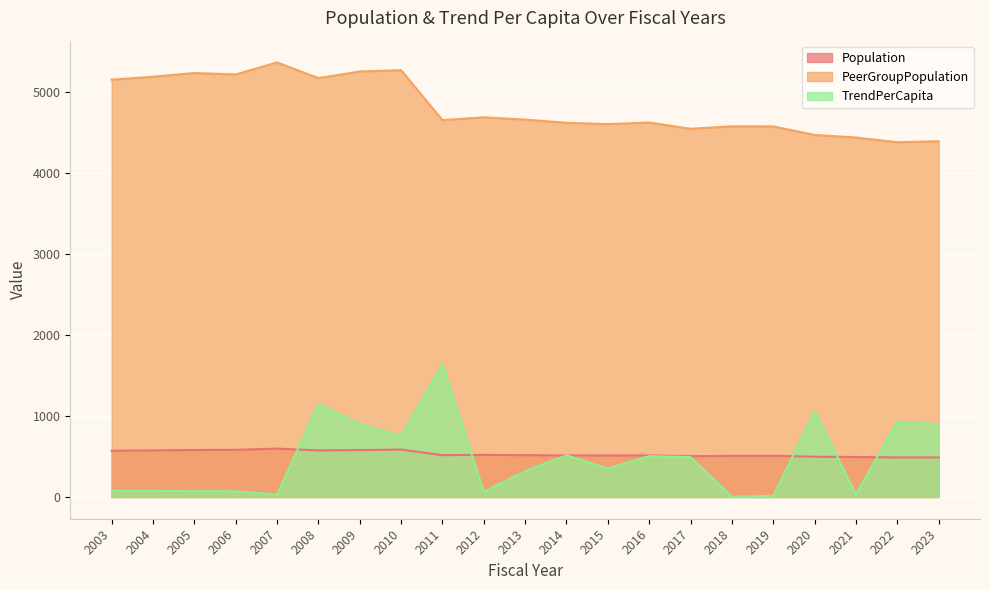

What is the minimum value for PeerGroupPopulation?

4378.0